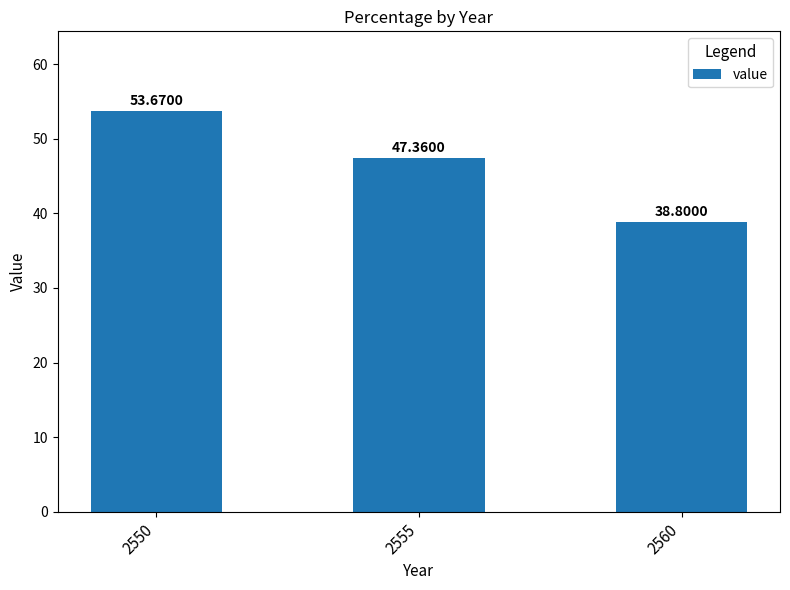

Reading left to right, what are all the values shown in this chart?

53.7	47.4	38.8